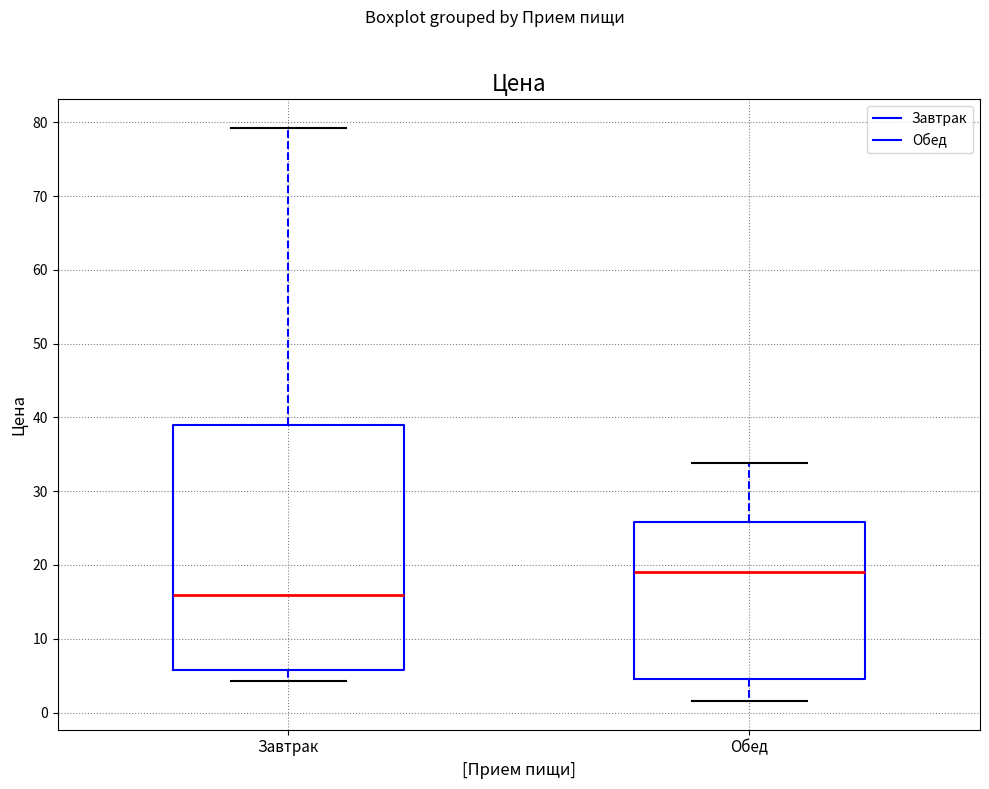

Which box has the highest median line?

Обед